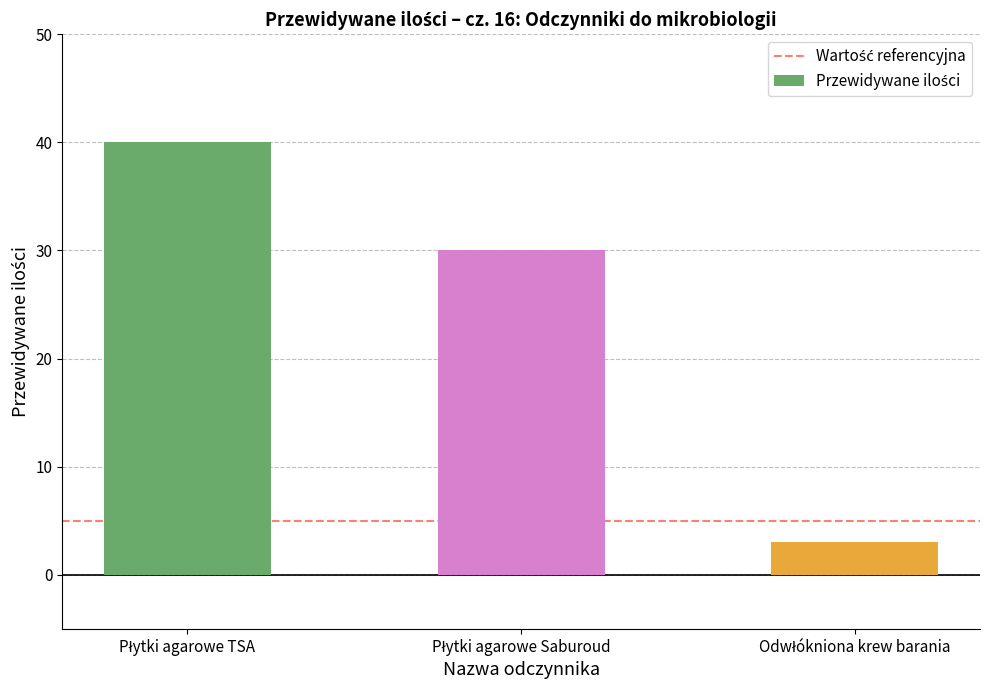

What is the smallest value displayed?

3